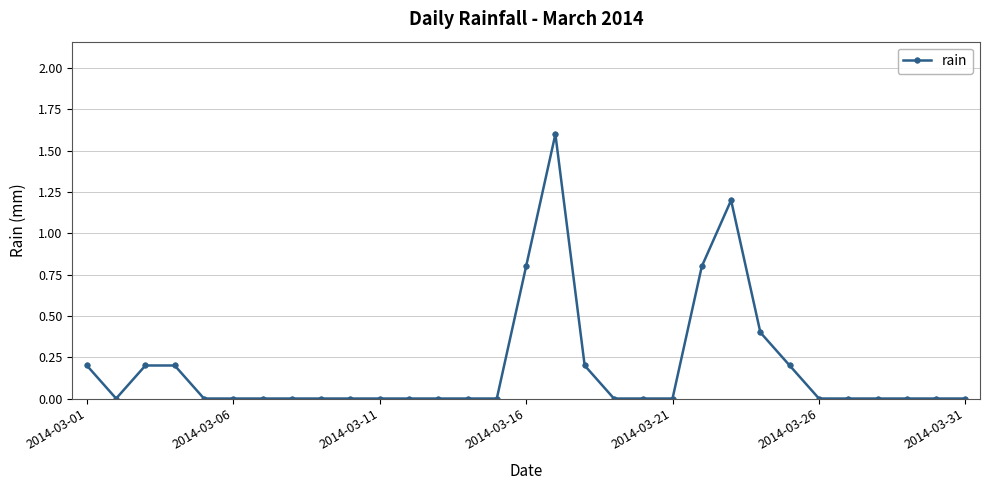

What is the sum of all values?

5.8